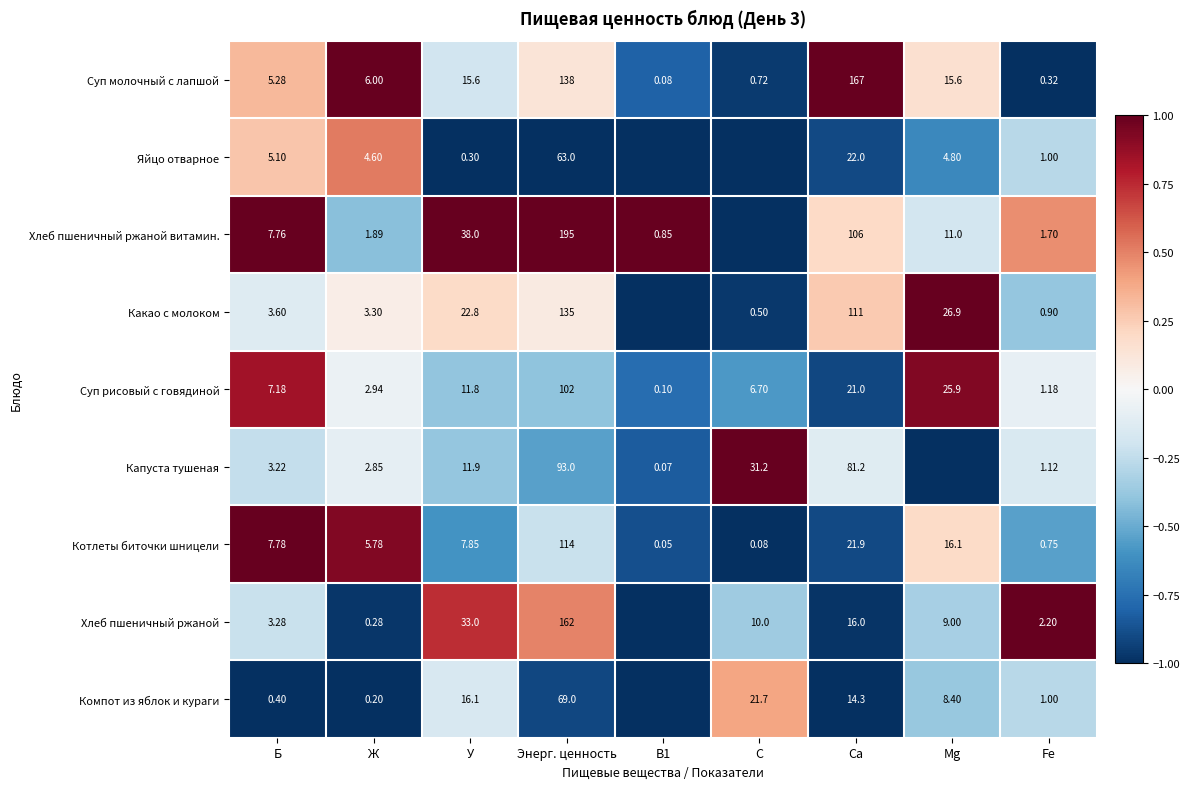

How many data points does each series have?

9